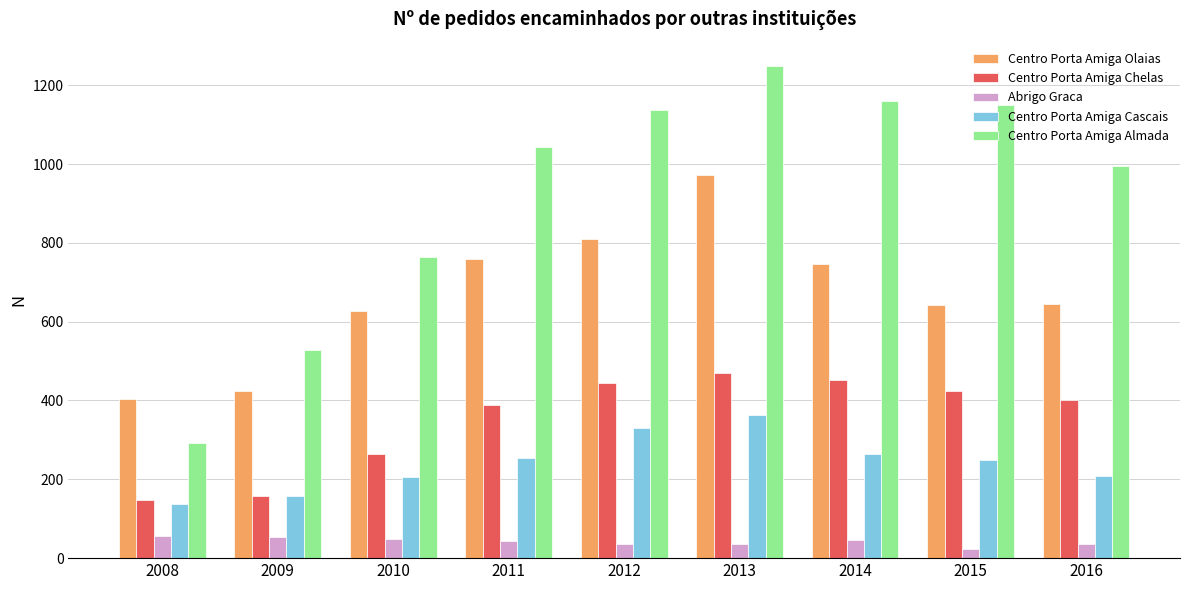

What is the average value of the Centro Porta Amiga Almada series?

924